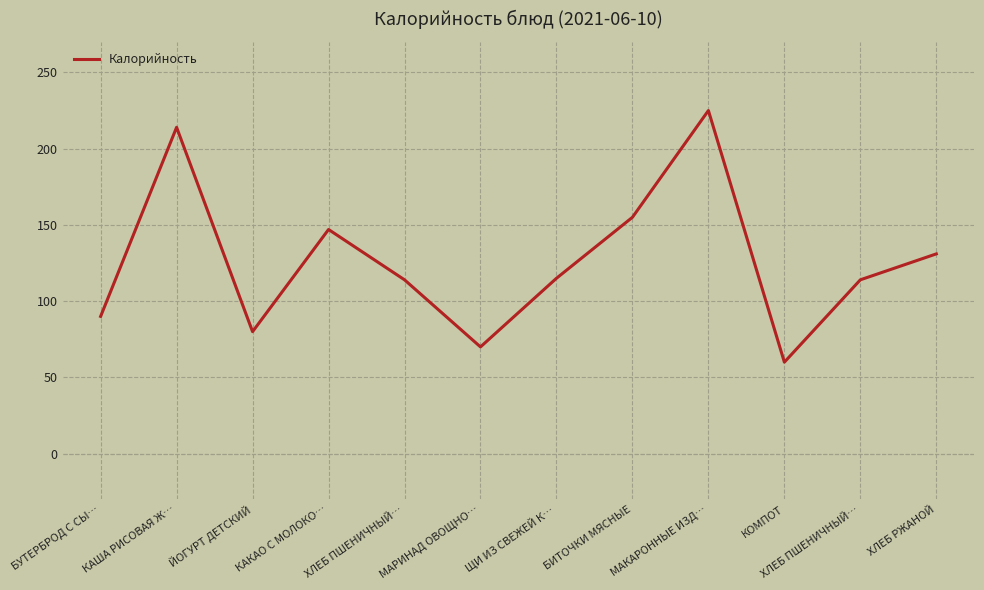

Does the chart have visible grid lines?

Yes